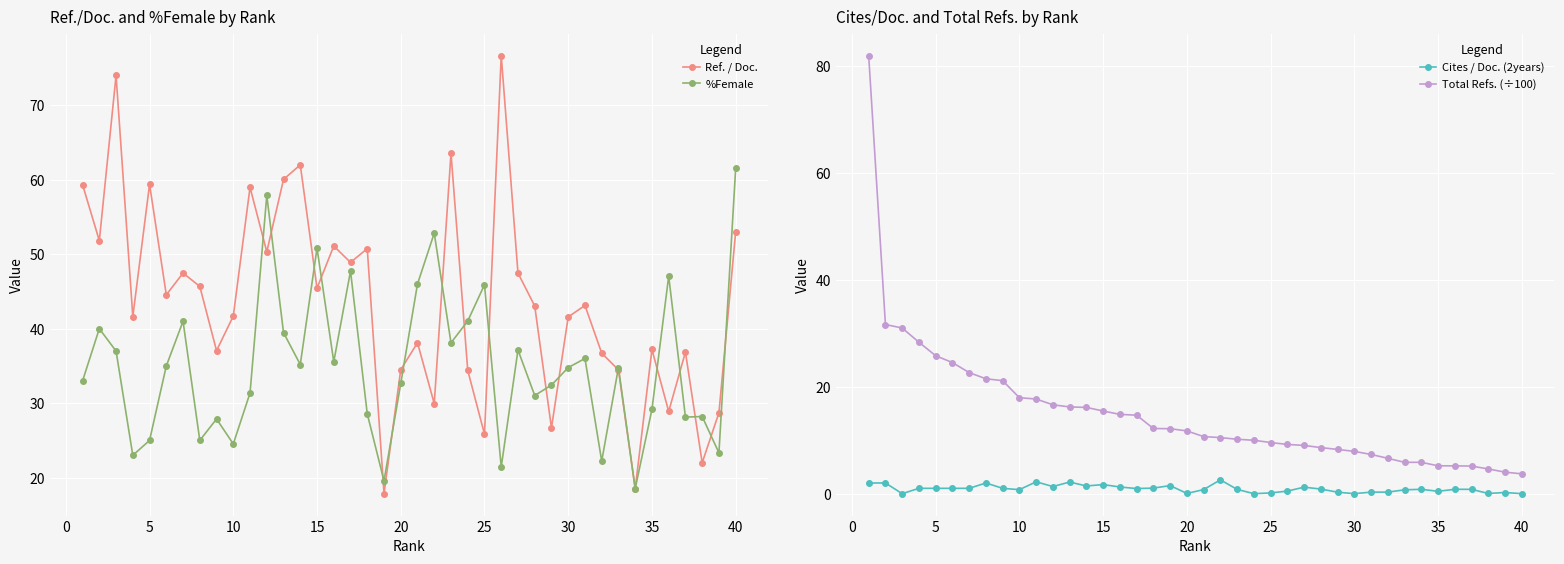

True or false: Ref. / Doc. has more than 0 interior local peaks.

True